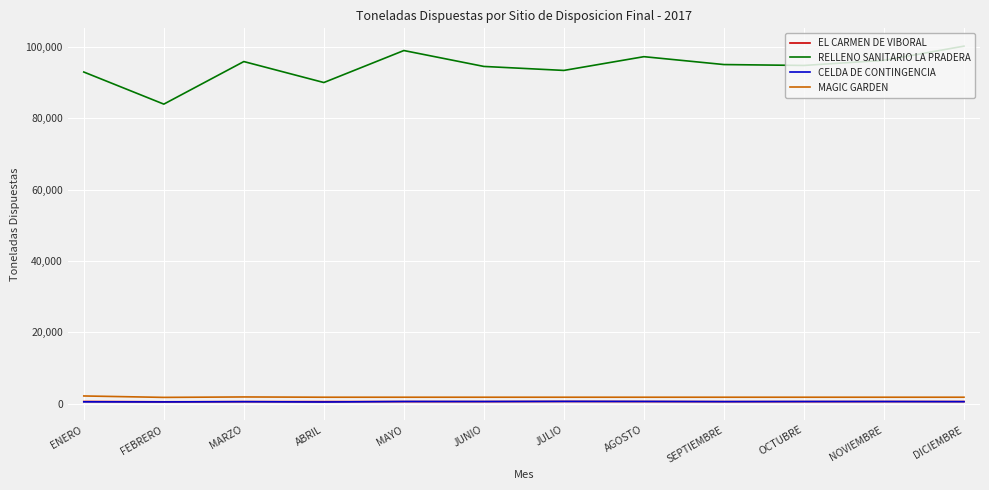

What position from the left is ABRIL?

4